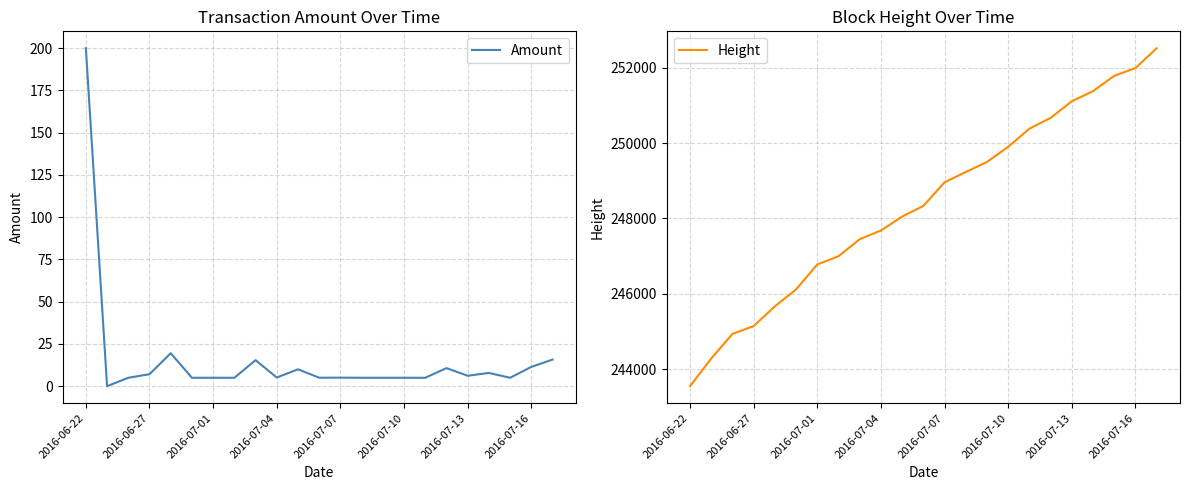

What is the maximum value shown in the chart?

252520.0